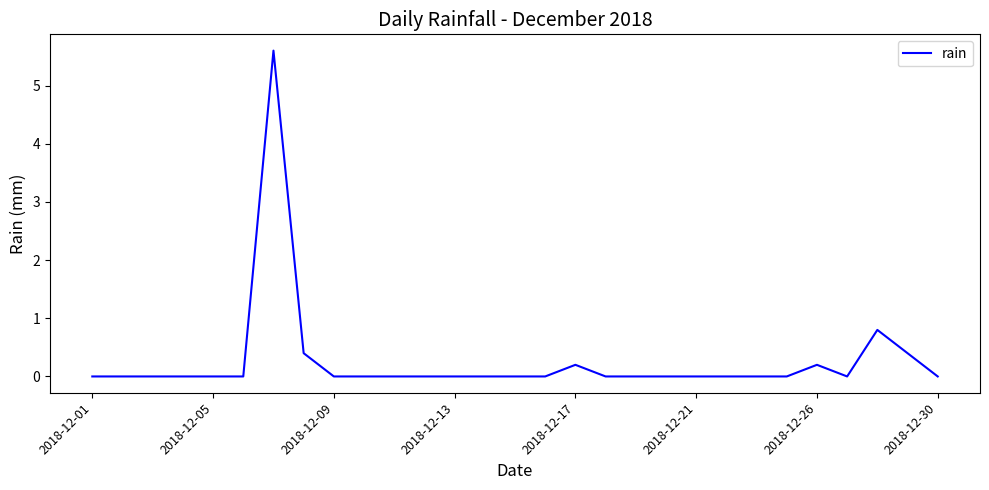

What is the difference between the maximum and minimum values?

5.6